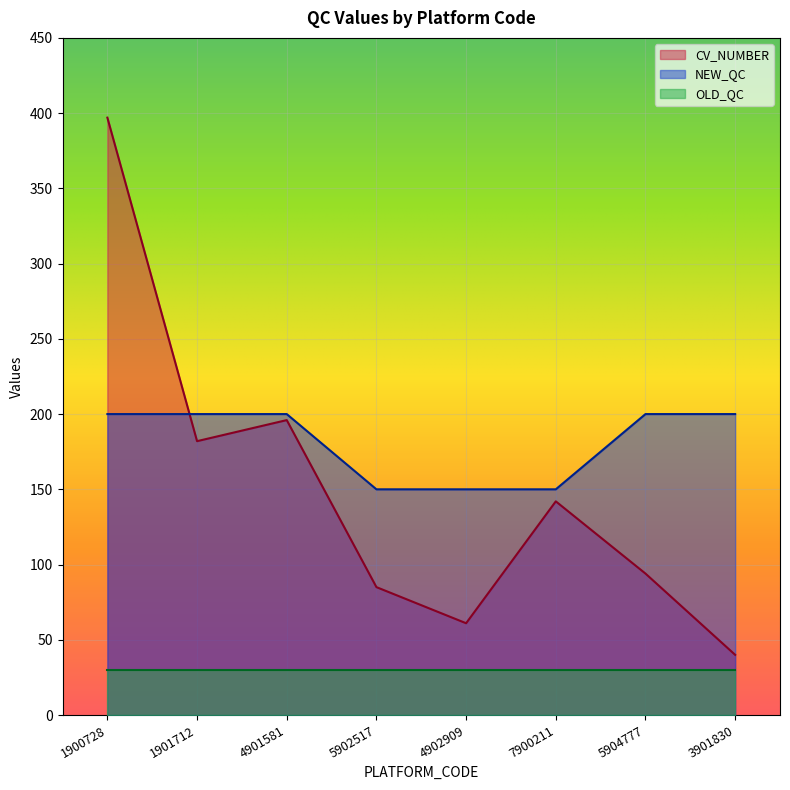

Which category has the lowest value in the CV_NUMBER series?

3901830